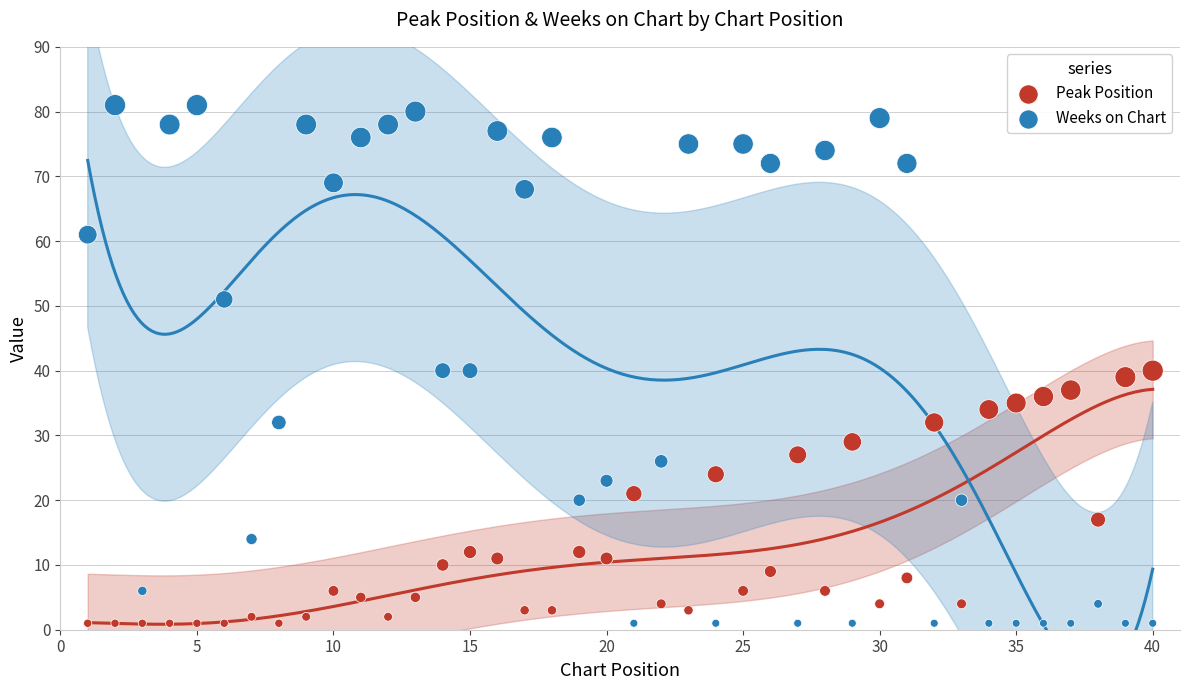

Which series reaches the maximum Y coordinate?

Weeks on Chart